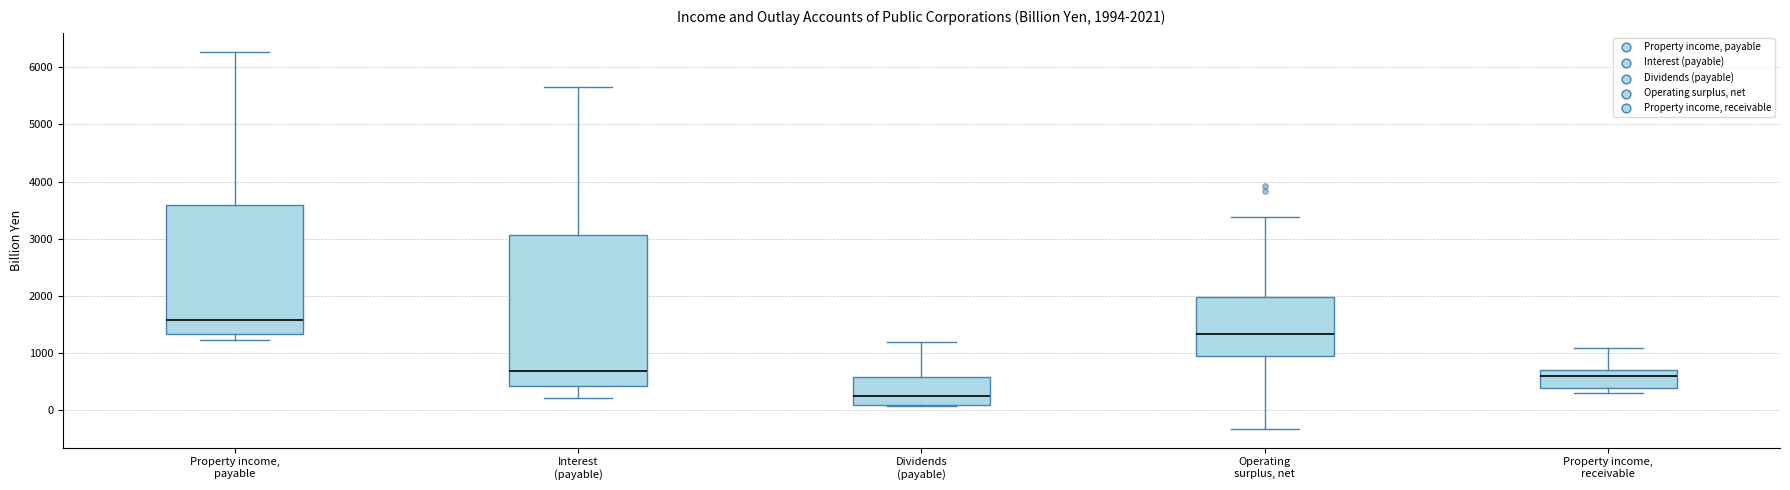

Which box is the tallest, from its lower edge to its upper edge?

Interest (payable)